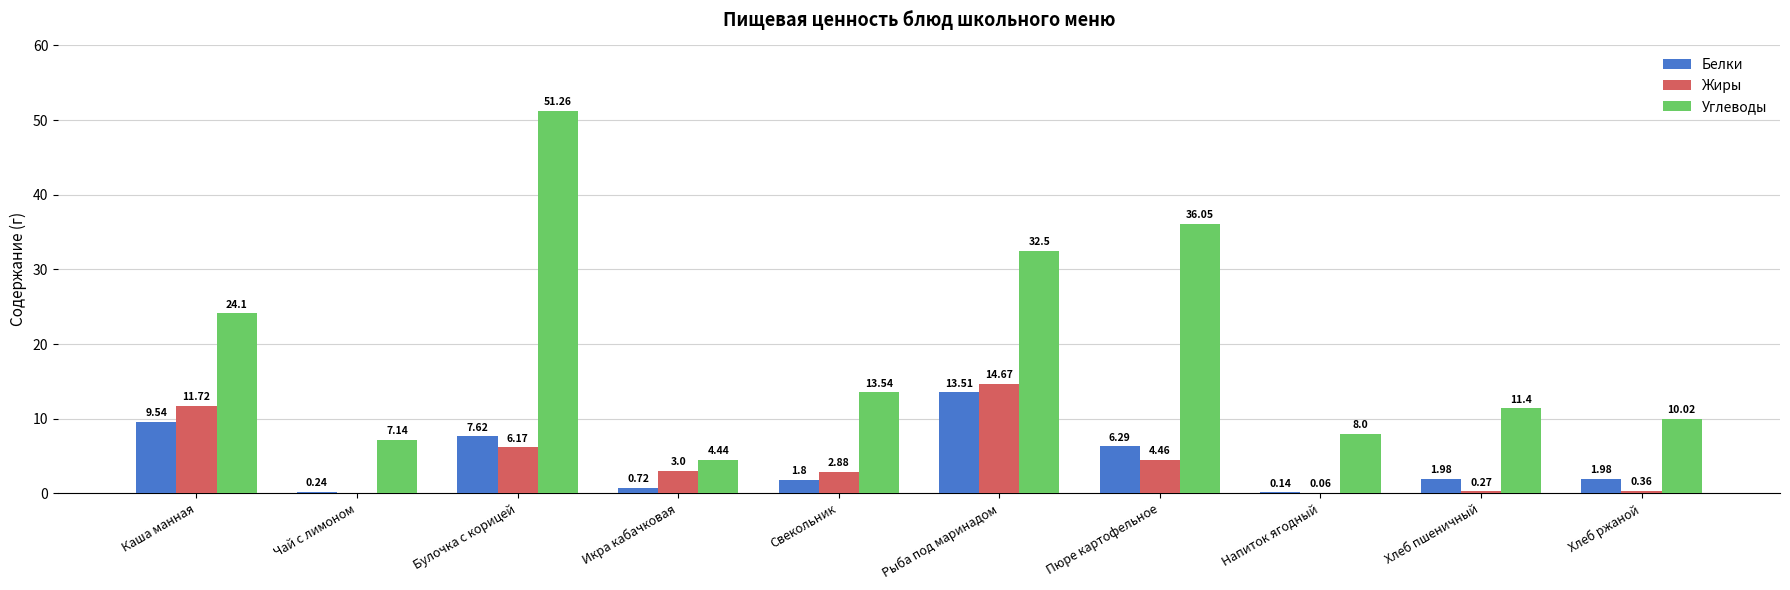

What is the sum of the Белки values at Каша манная and Свекольник?

11.3